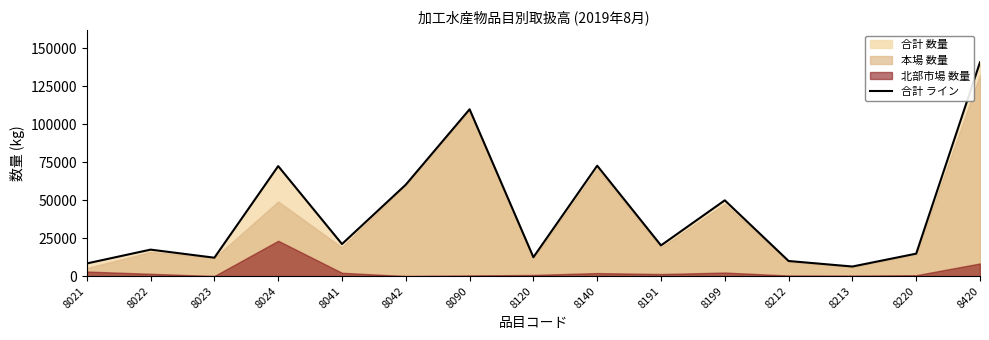

Reading left to right, extract all data points from this chart.

8021=8363	8022=17469	8023=12151	8024=72496	8041=21152	8042=60261	8090=109912	8120=12483	8140=72755	8191=20256	8199=49946	8212=9973	8213=6343	8220=14814	8420=140896